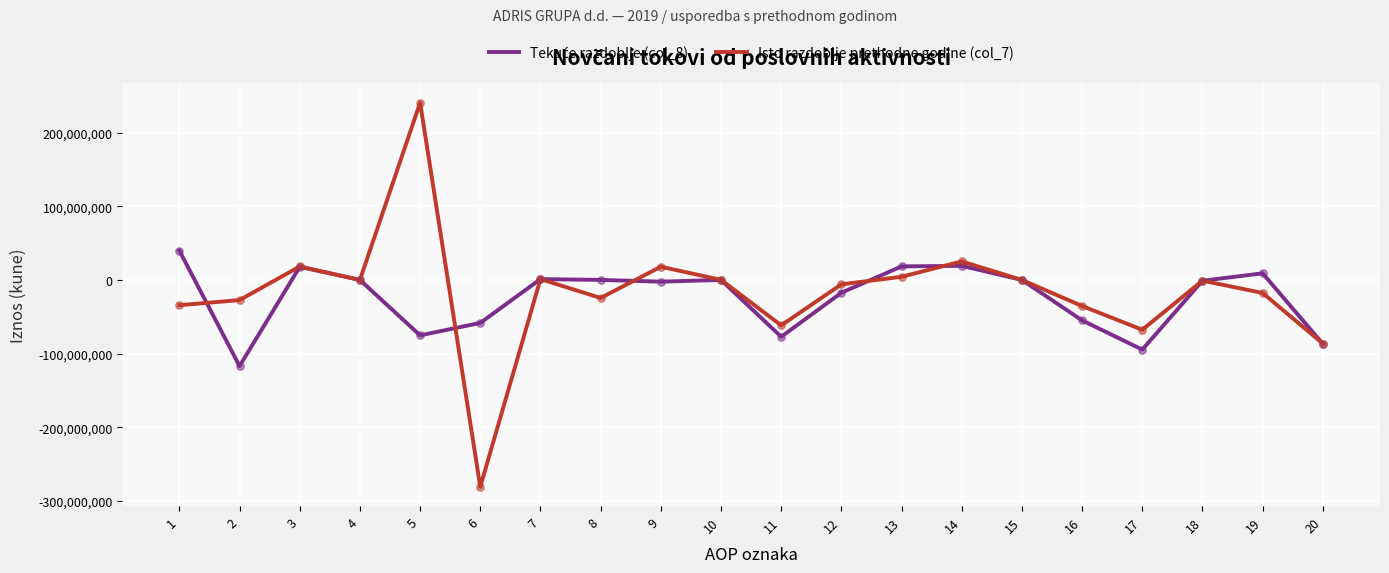

Which series has the largest total across all categories?

Isto razdoblje prethodne godine (col_7)